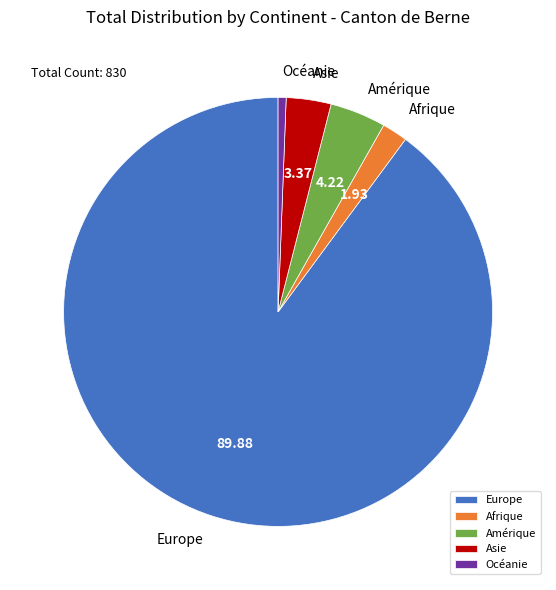

True or false: Europe accounts for 99% of the total.

False